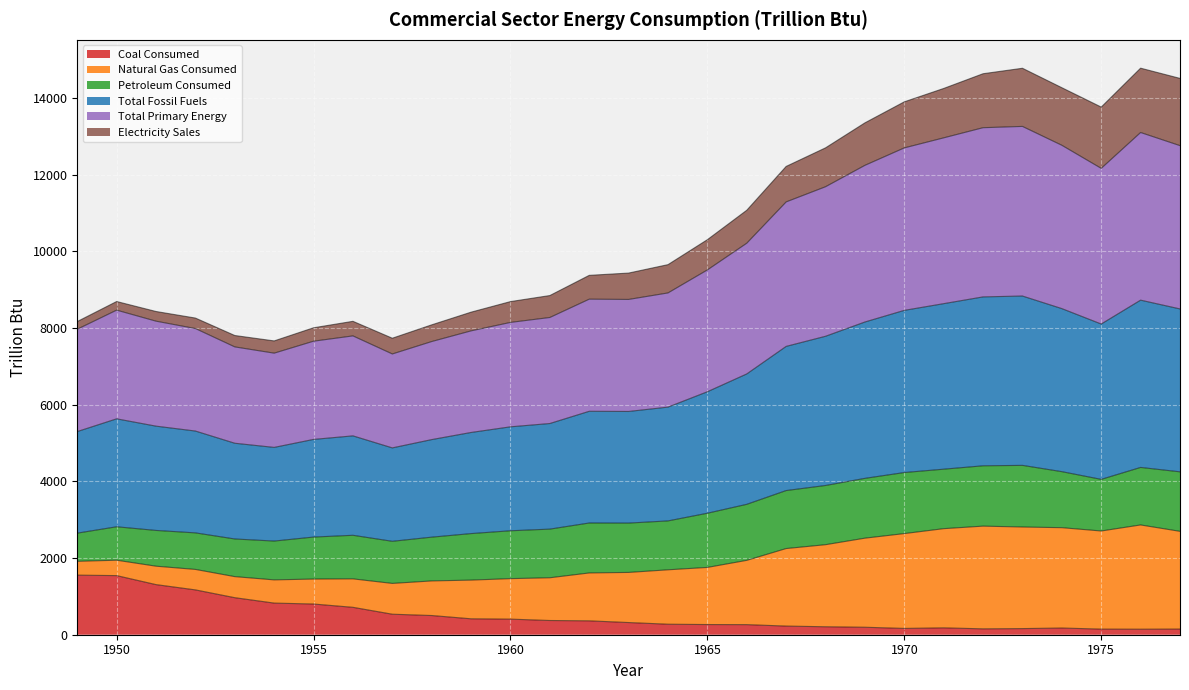

Which label corresponds to the smallest value in the chart?

1976